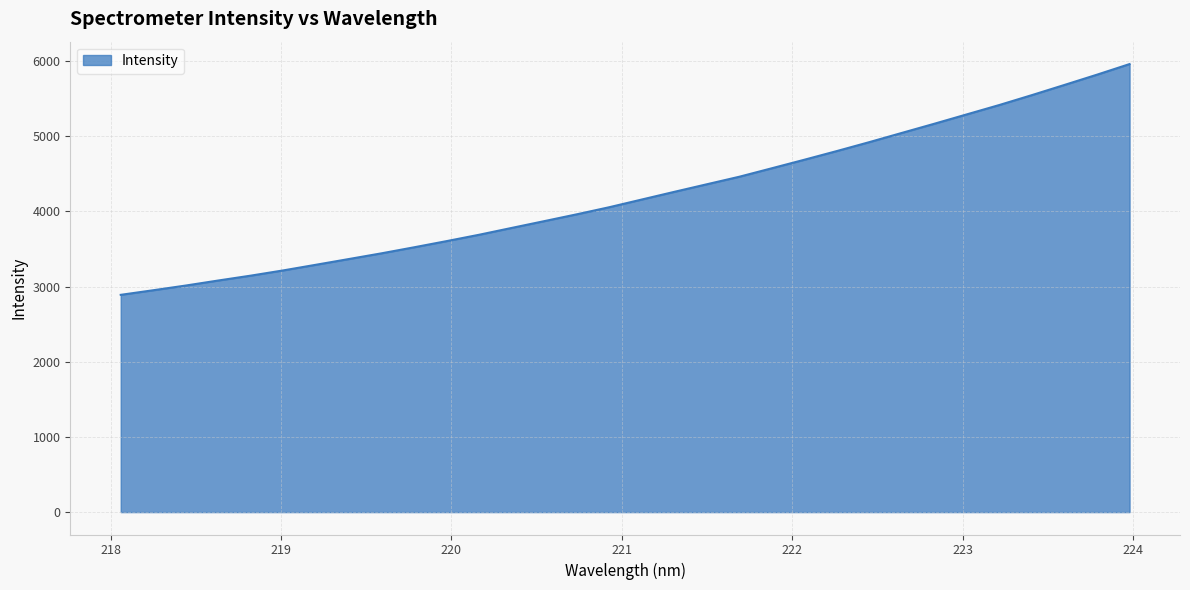

What is the maximum value shown in the chart?

5958.5